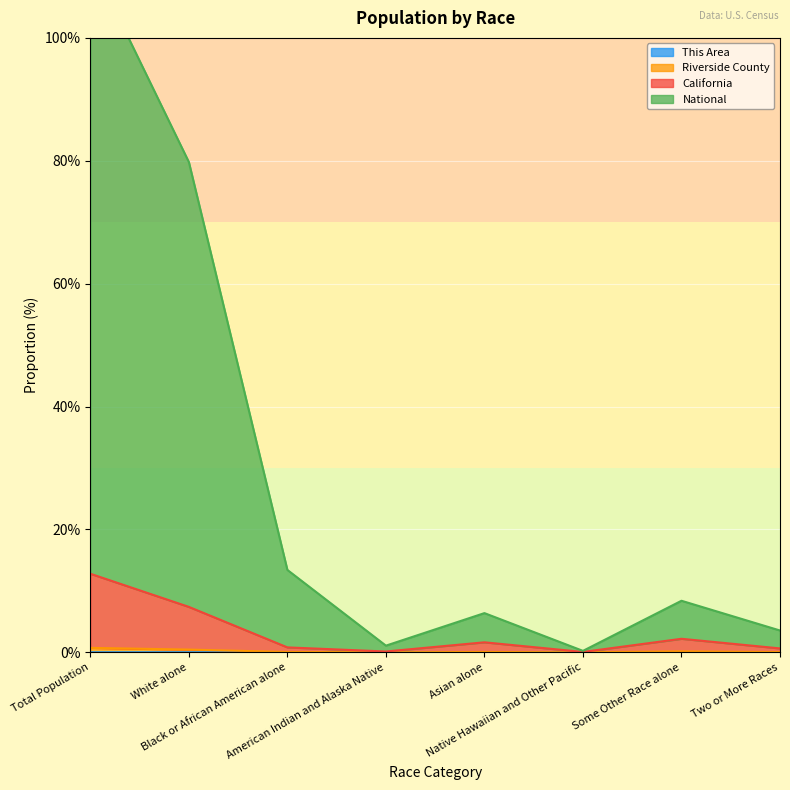

At how many categories does at least one series exceed 12?

3